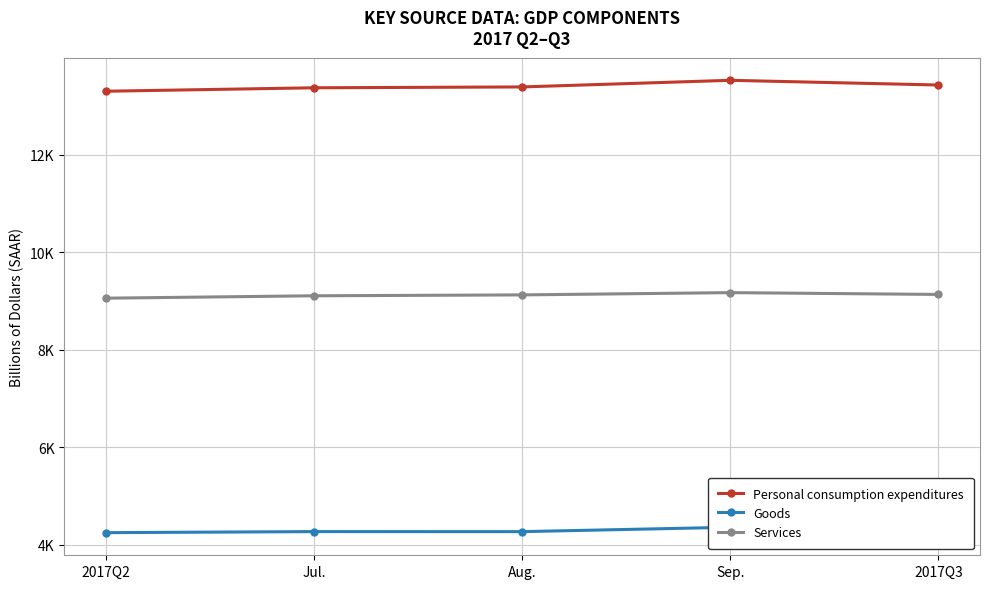

Where is Services nearest to the value 9116?

Jul.